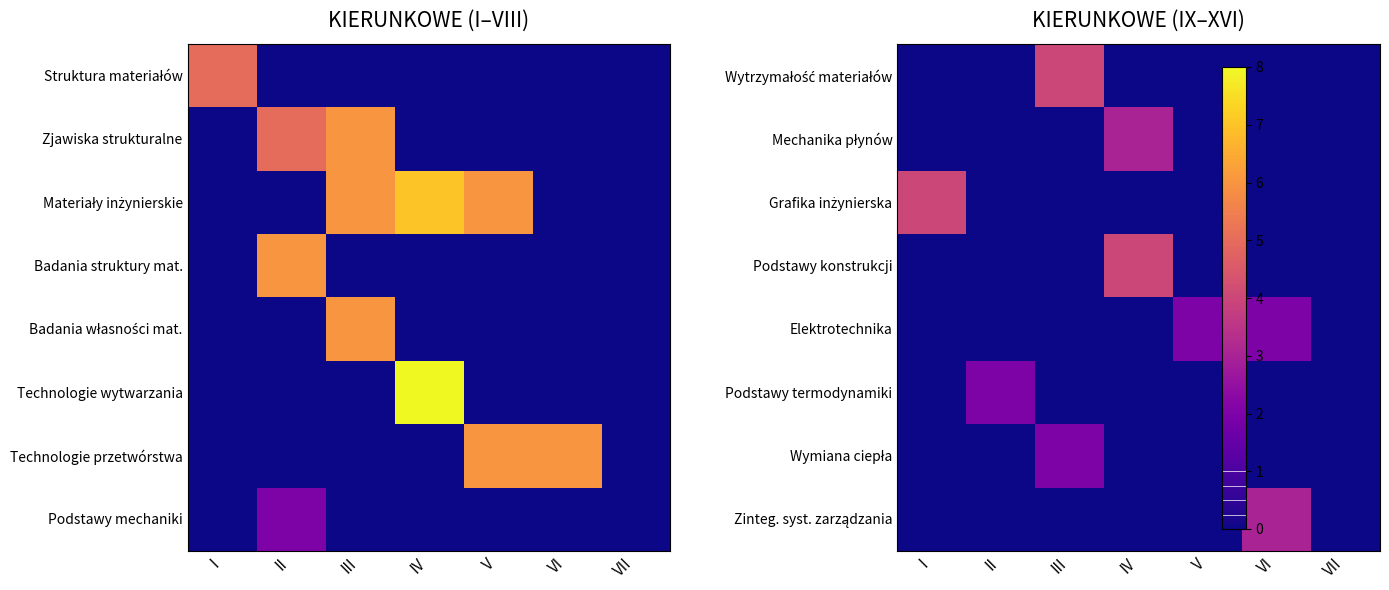

At which label does Elektrotechnika reach its minimum?

I